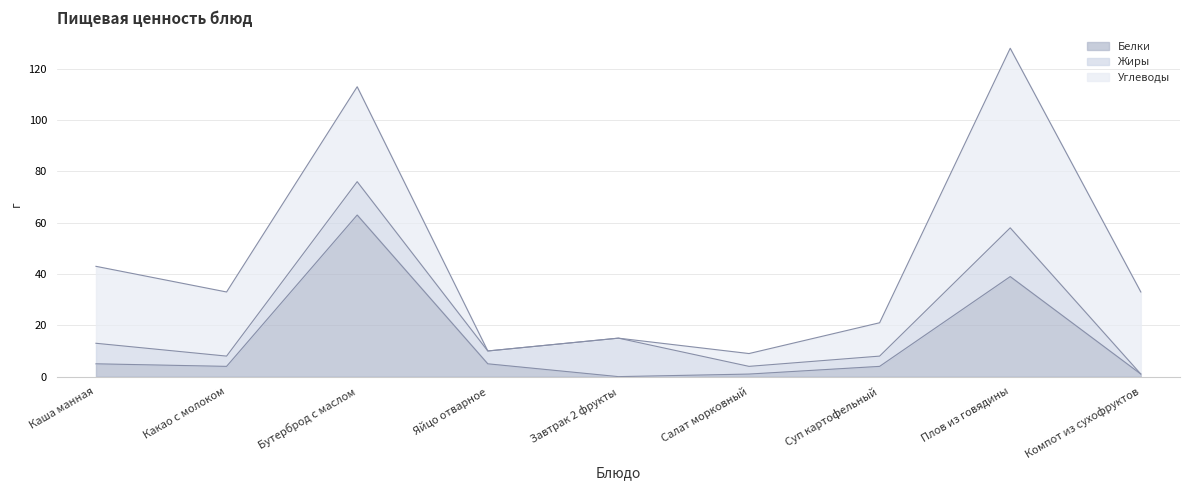

Reading right to left, transcribe all the data shown in this chart.

Белки: Компот из сухофруктов=1	Плов из говядины=39	Суп картофельный=4	Салат морковный=1	Завтрак 2 фрукты=0	Яйцо отварное=5	Бутерброд с маслом=63	Какао с молоком=4	Каша манная=5
Жиры: Компот из сухофруктов=0	Плов из говядины=19	Суп картофельный=4	Салат морковный=3	Завтрак 2 фрукты=15	Яйцо отварное=5	Бутерброд с маслом=13	Какао с молоком=4	Каша манная=8
Углеводы: Компот из сухофруктов=32	Плов из говядины=70	Суп картофельный=13	Салат морковный=5	Завтрак 2 фрукты=0	Яйцо отварное=0	Бутерброд с маслом=37	Какао с молоком=25	Каша манная=30